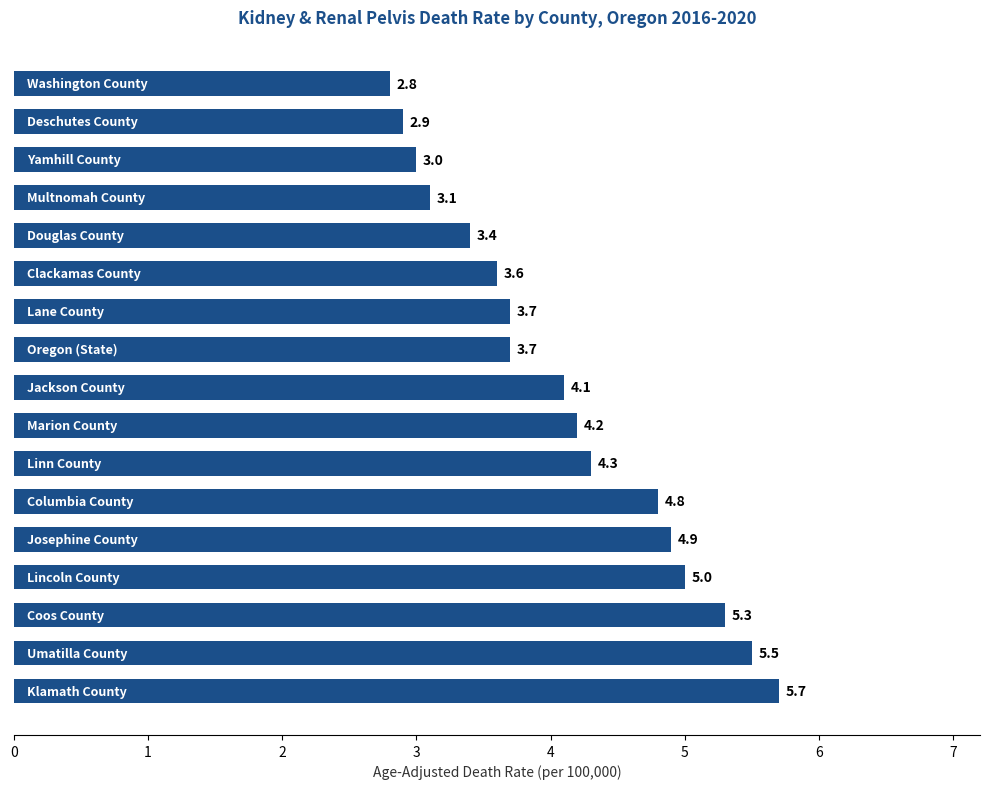

What is the smallest value displayed?

2.8